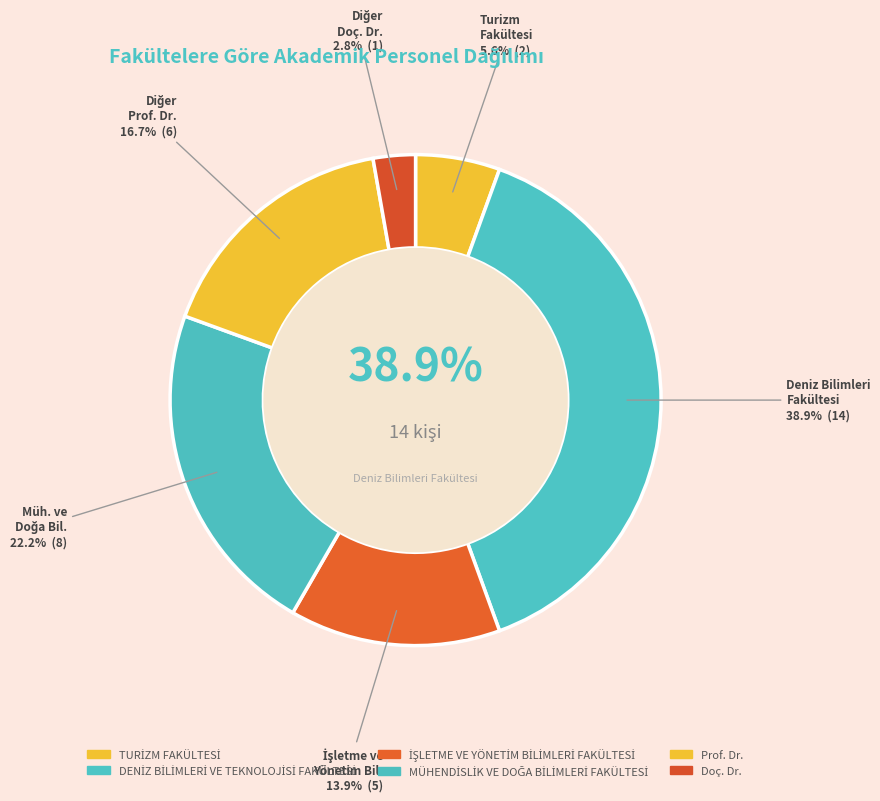

To the nearest percent, what percentage of the pie is Prof. Dr.?

17%